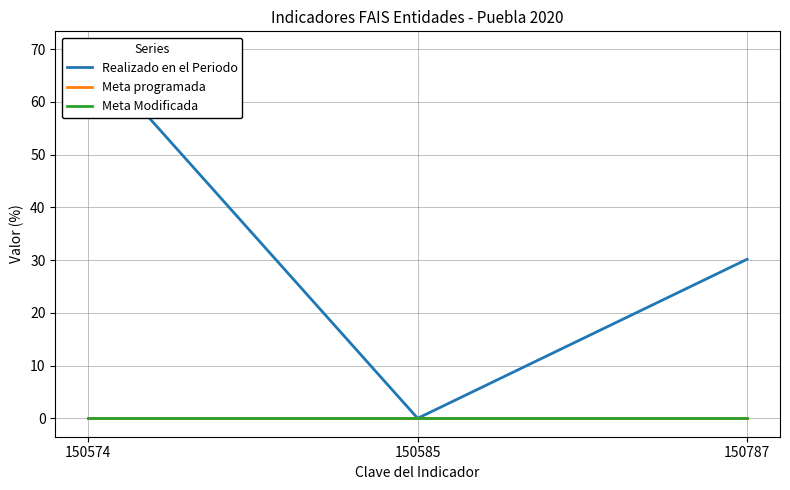

At which label does Realizado en el Periodo first exceed 30?

150574